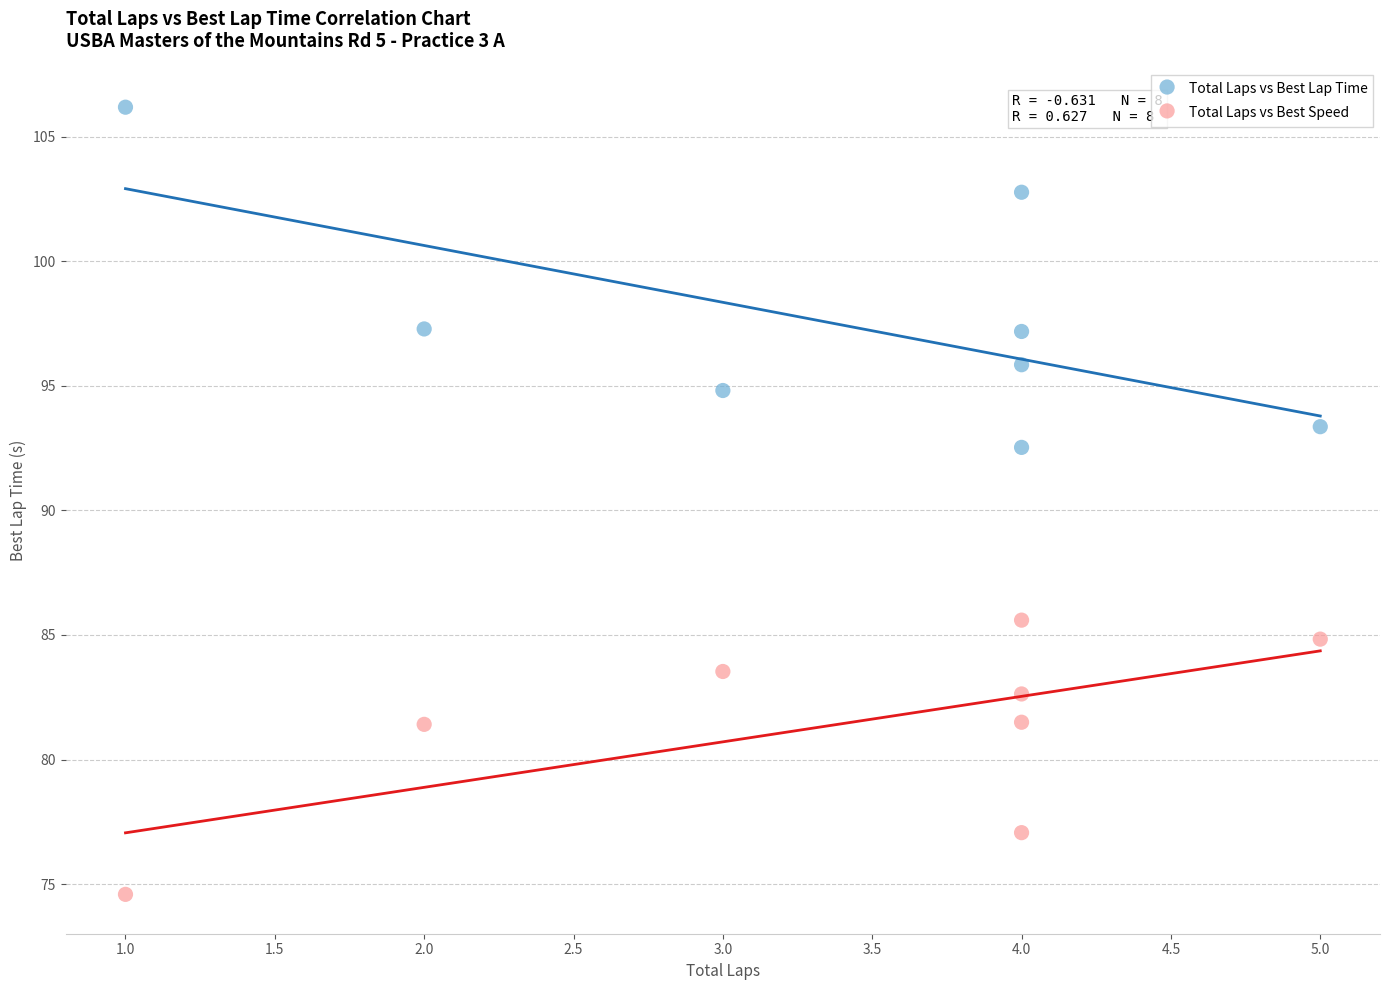

Which series reaches the maximum Y coordinate?

Total Laps vs Best Lap Time